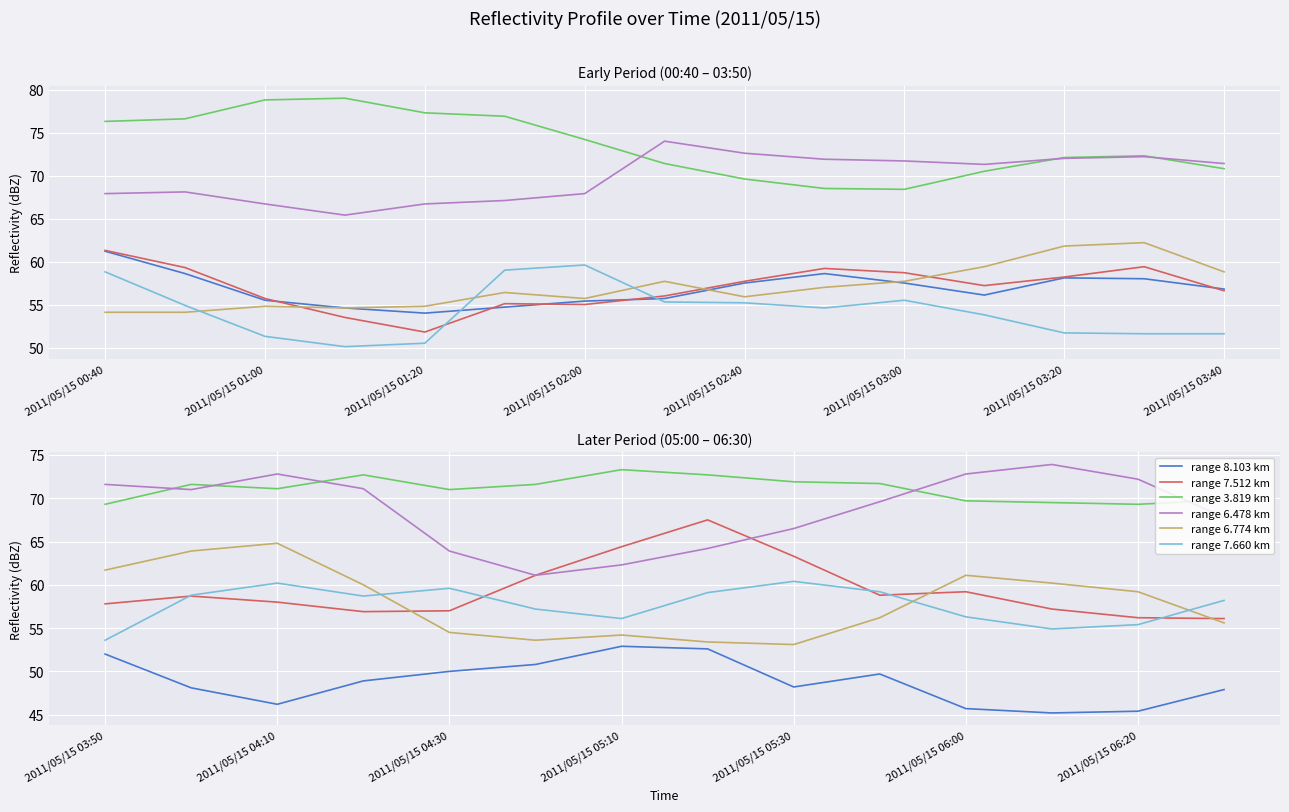

Is it true that 3.819 equals 76.6 at 2011/05/15 00:50?

True